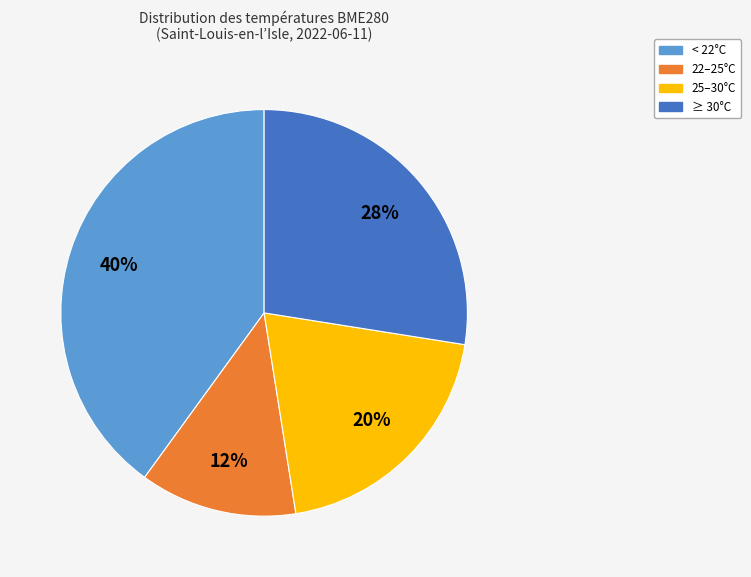

To the nearest percent, what is the difference between the largest and smallest slice percentages?

27%